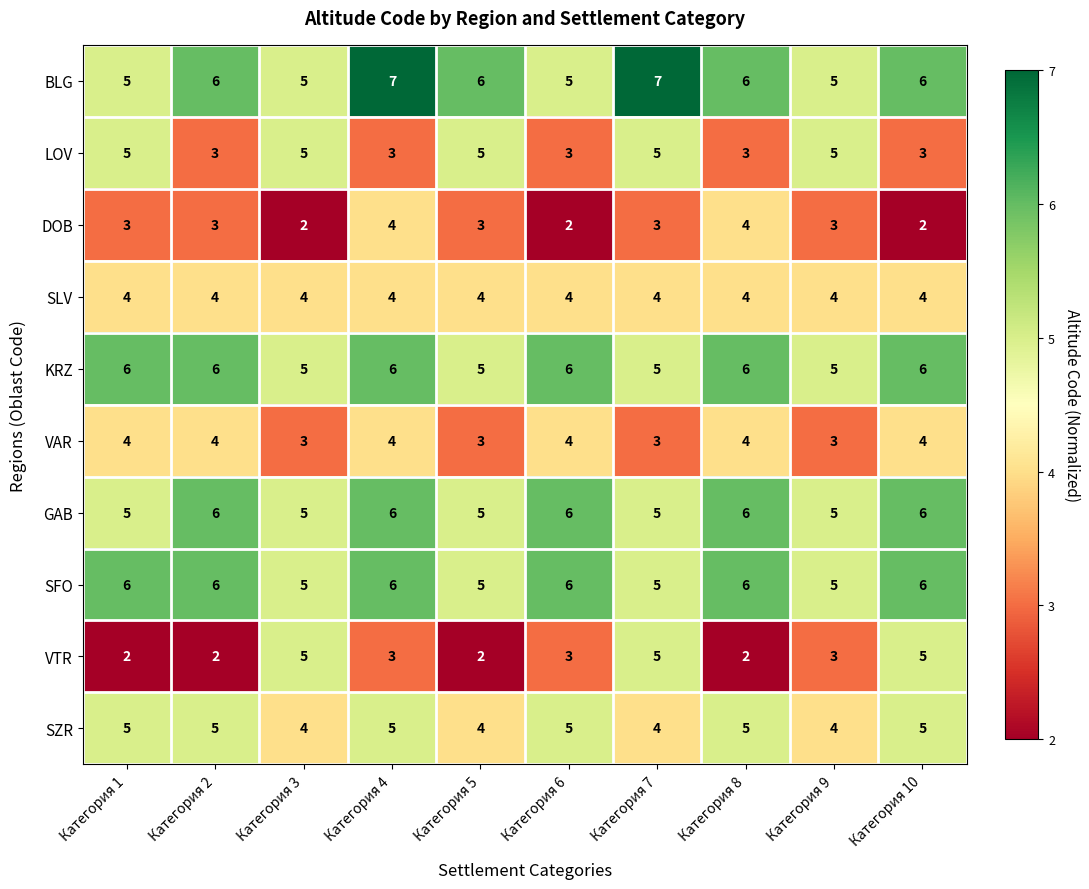

What is the maximum value for BLG?

7